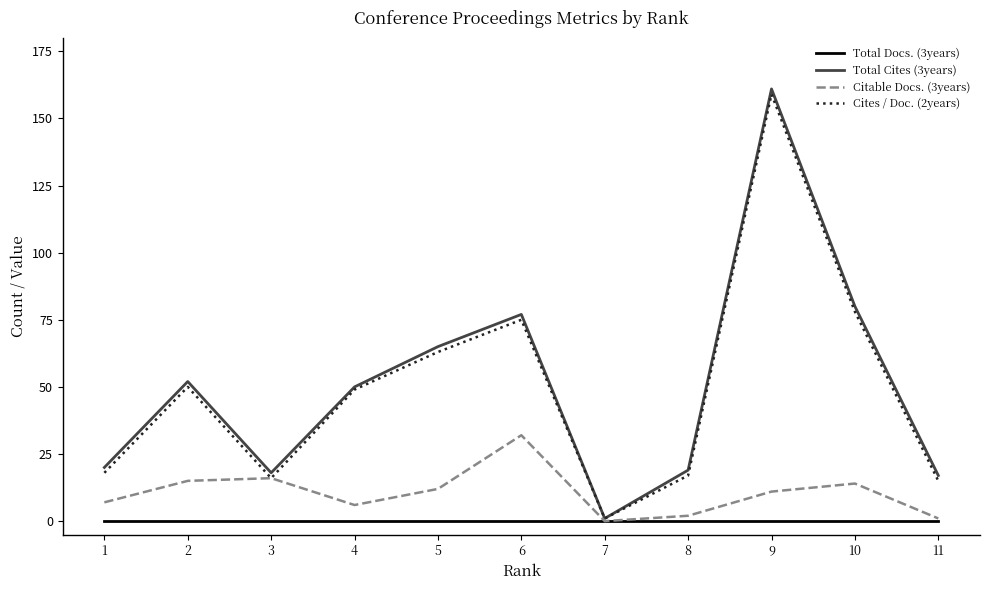

Which series has the largest total across all categories?

Total Cites (3years)